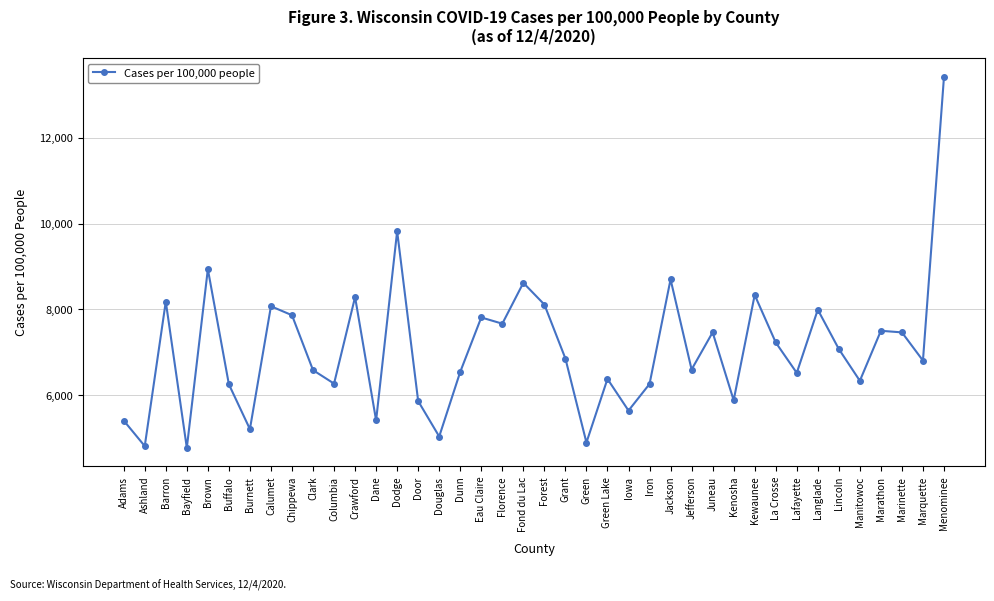

Where is the first local minimum?

Ashland